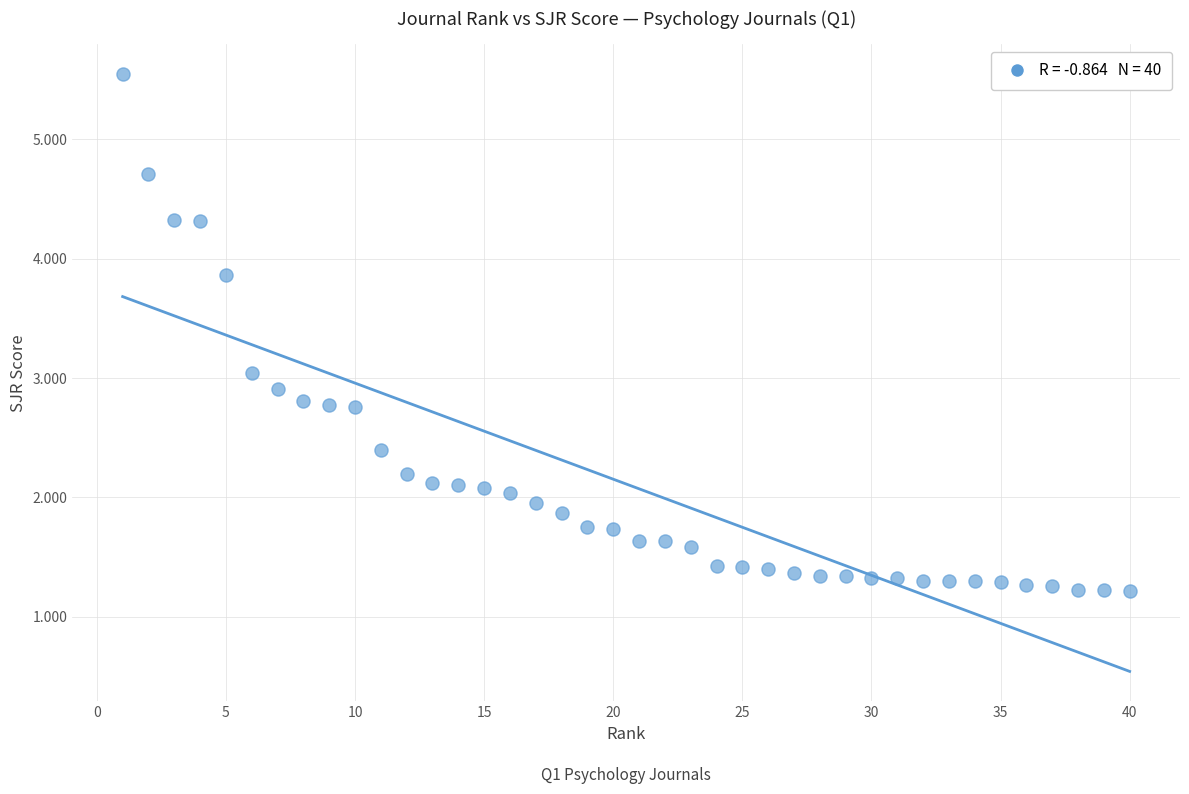

What is the range of X values (max minus min)?

39.0